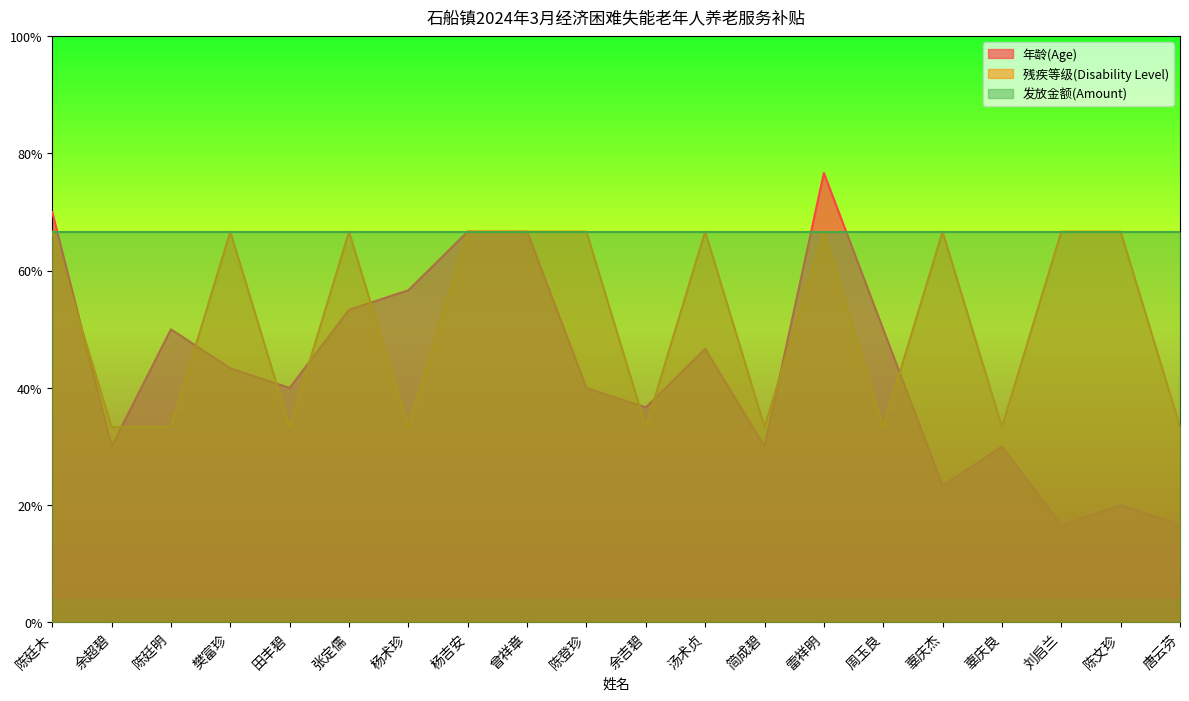

Does the chart have visible grid lines?

No